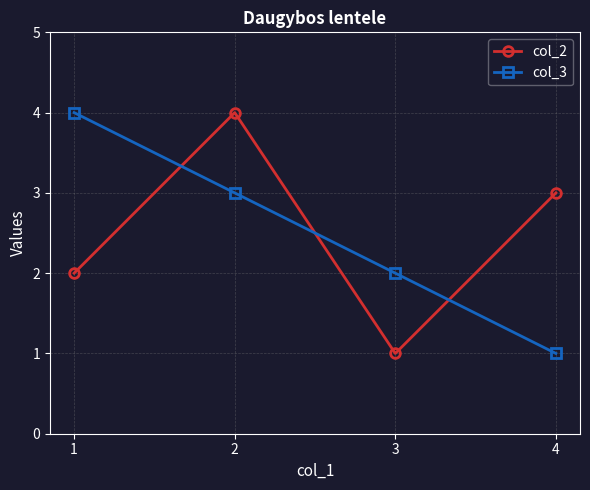

True or false: col_2 has a value of 1 at 3.

True